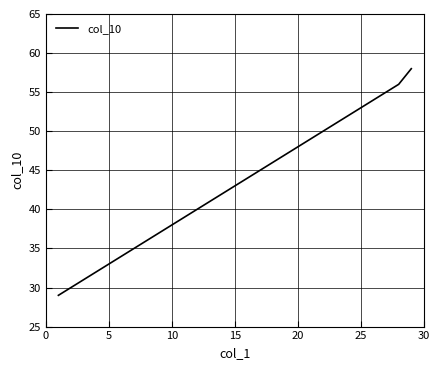

True or false: the data has more than 2 interior local peaks.

False